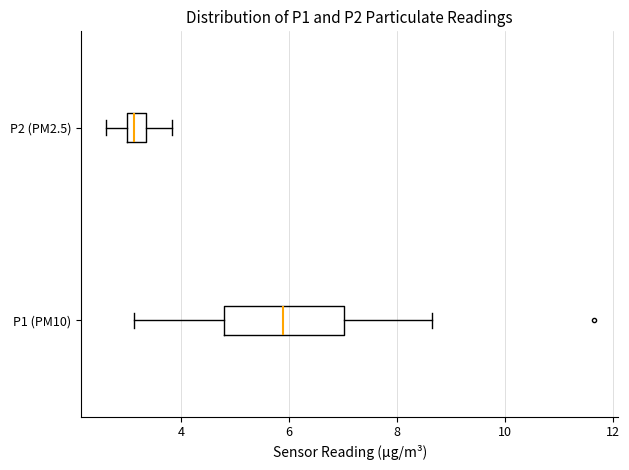

Reading bottom to top, transcribe this box plot: for each box, give where its median line is, the range the box spans, and where its two whiskers end, as read against the x-axis. The values are not printed on the chart, so give them approximately, as read against the axis.

P1 (PM10): median 5.8, box 4.8 to 7.0, whiskers 3.2 to 8.6
P2 (PM2.5): median 3.2, box 3.0 to 3.4, whiskers 2.6 to 3.8